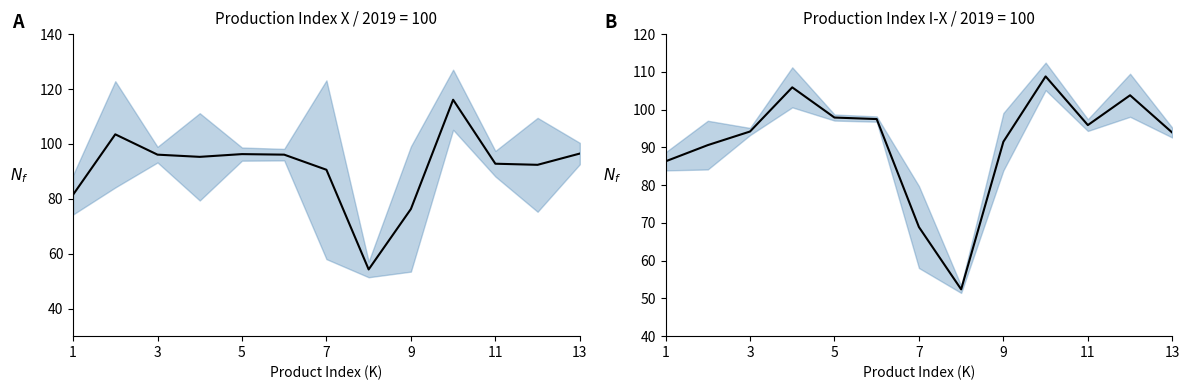

Where is X/2019=100 nearest to the value 85?

1